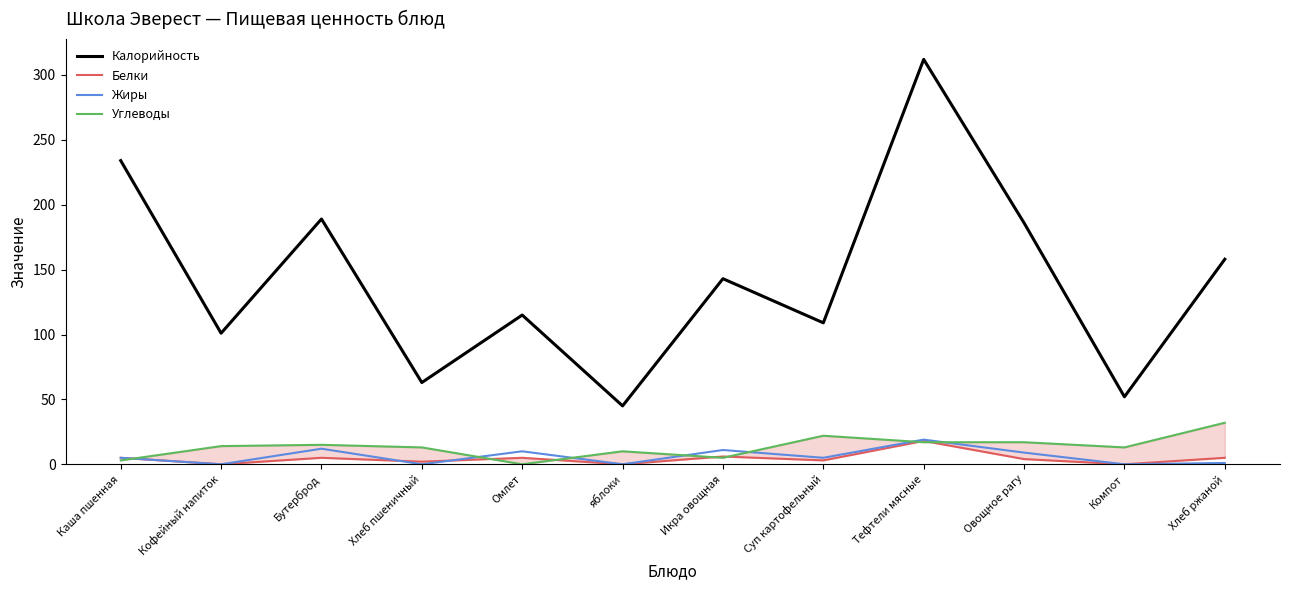

What is the difference between the maximum and minimum values in the Углеводы series?

32